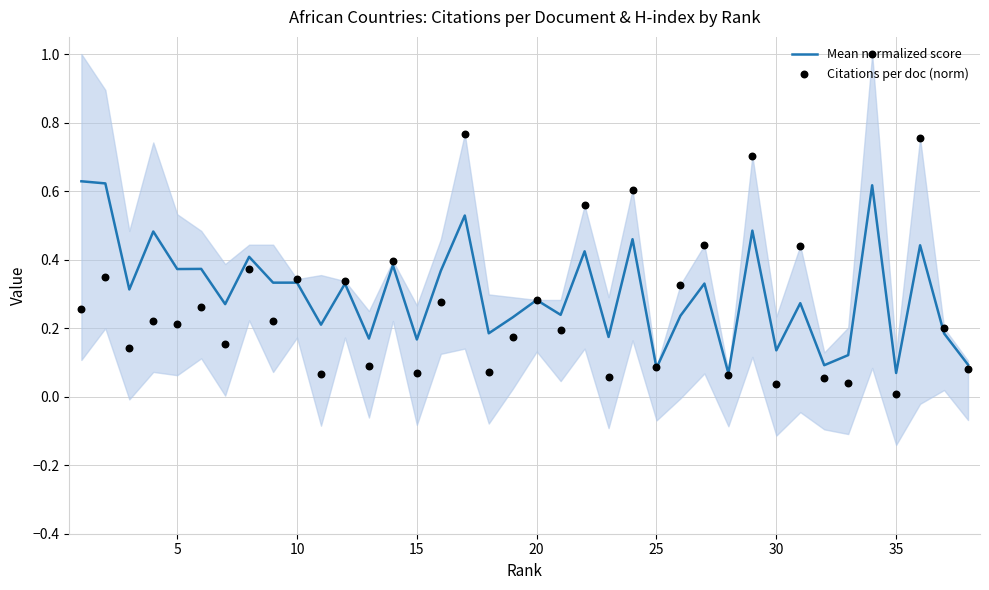

Which series has the largest total across all categories?

Mean normalized score